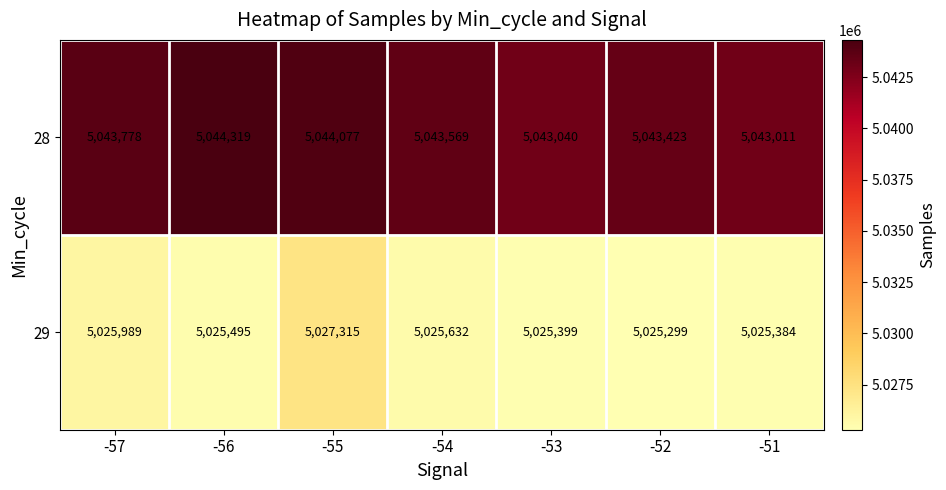

Rank the series by their maximum value, from highest to lowest.

28, 29